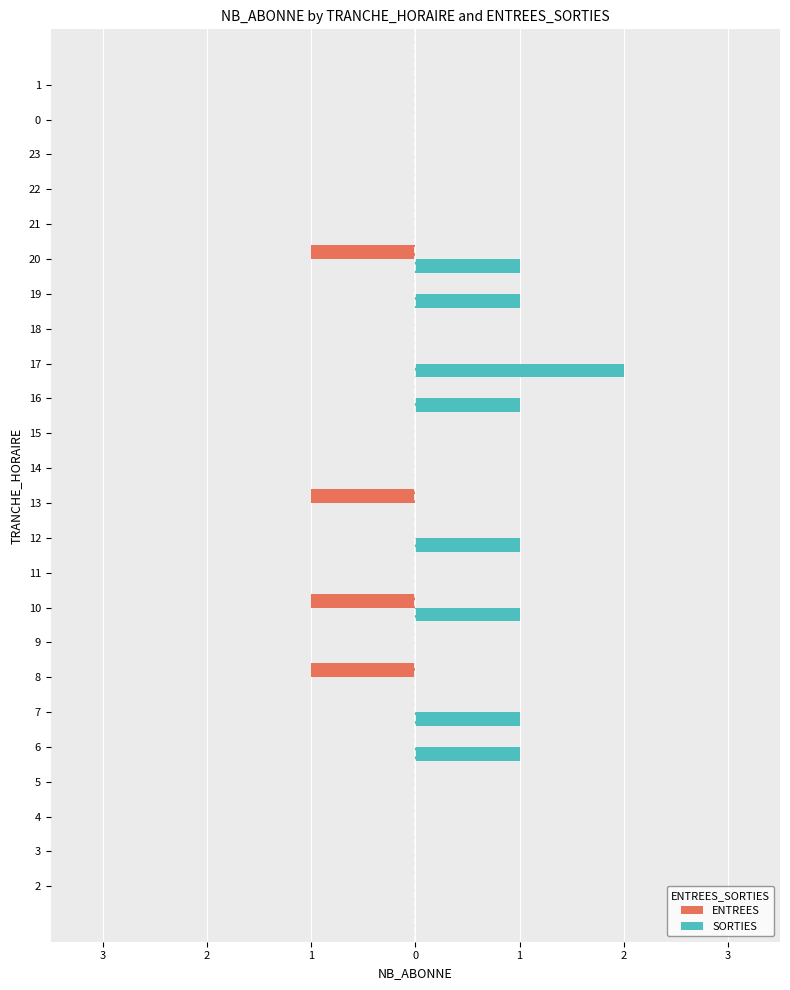

True or false: SORTIES has a value of 0 at 11.

True